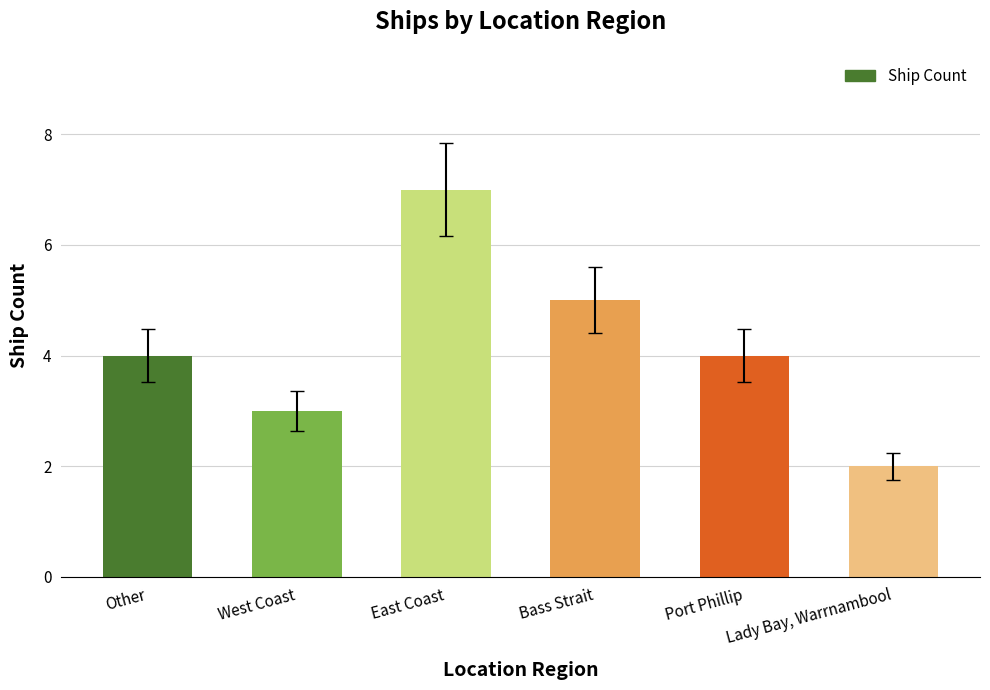

Approximately how many times larger is the value at West Coast compared to East Coast?

0.4